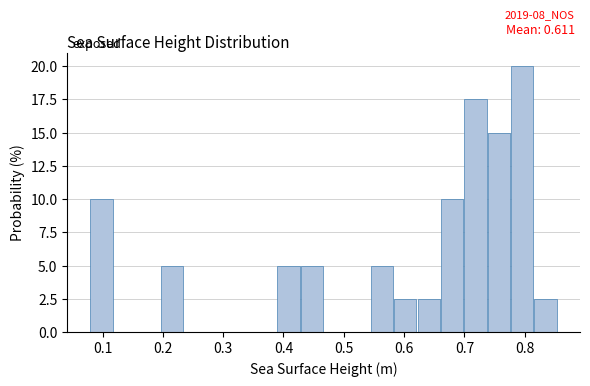

Around what value on the x-axis is the tallest bar? Give the approximate position of its centre, as read against the axis.

0.80